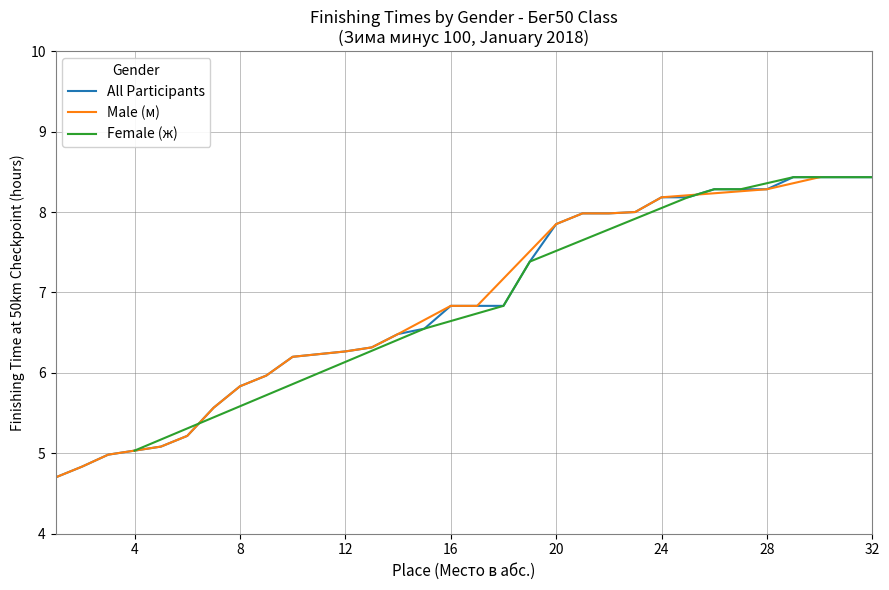

The All Participants series shows 6.3 at 12. True or false?

True